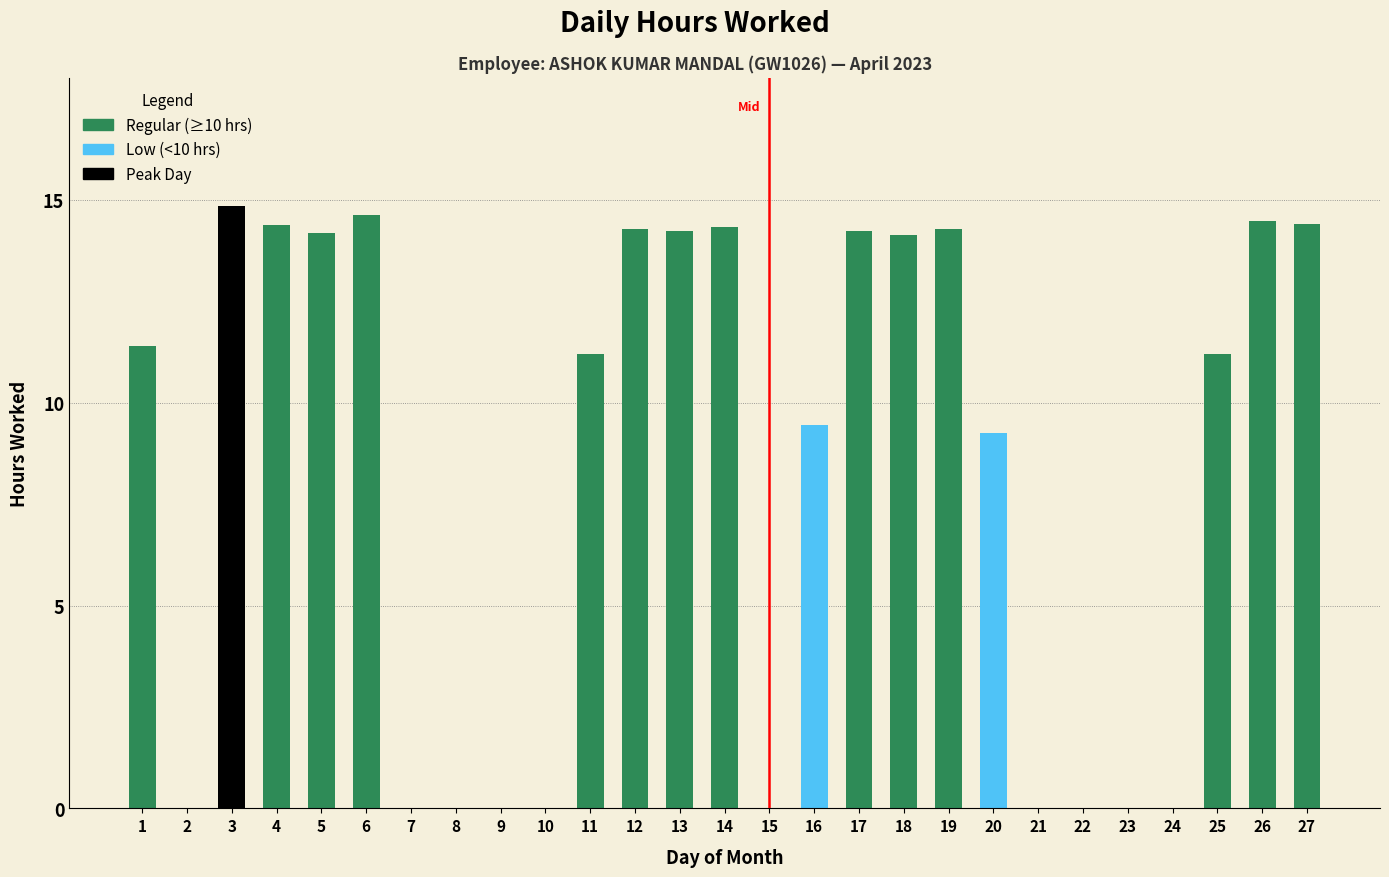

Which has a higher value, 10 or 3?

3